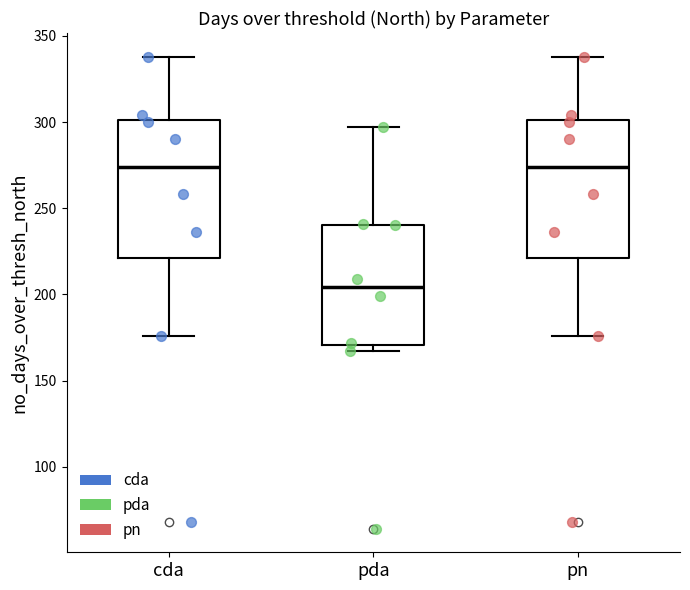

Reading left to right, transcribe this box plot: for each box, give where its median line is, the range the box spans, and where its two whiskers end, as read against the y-axis. The values are not printed on the chart, so give them approximately, as read against the axis.

cda: median 275, box 220 to 300, whiskers 175 to 340
pda: median 205, box 170 to 240, whiskers 165 to 295
pn: median 275, box 220 to 300, whiskers 175 to 340